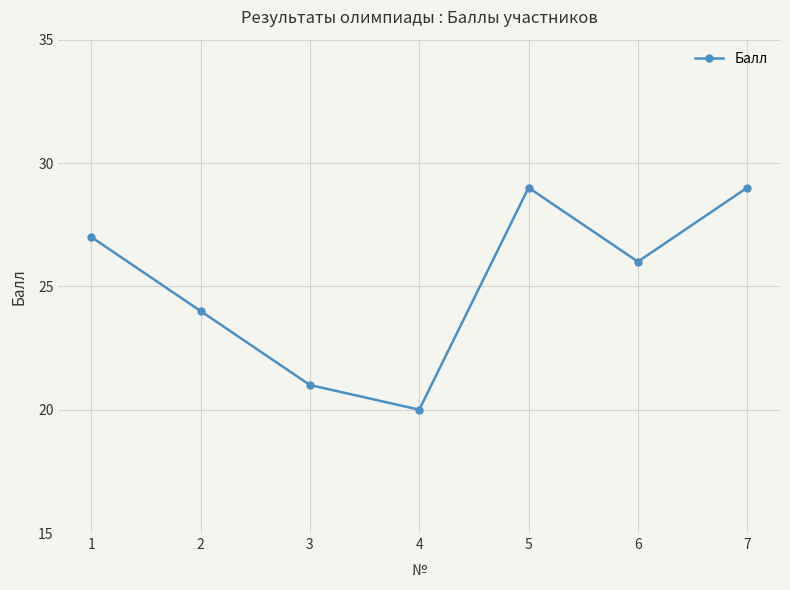

What is the value of the 1st point from the left?

27